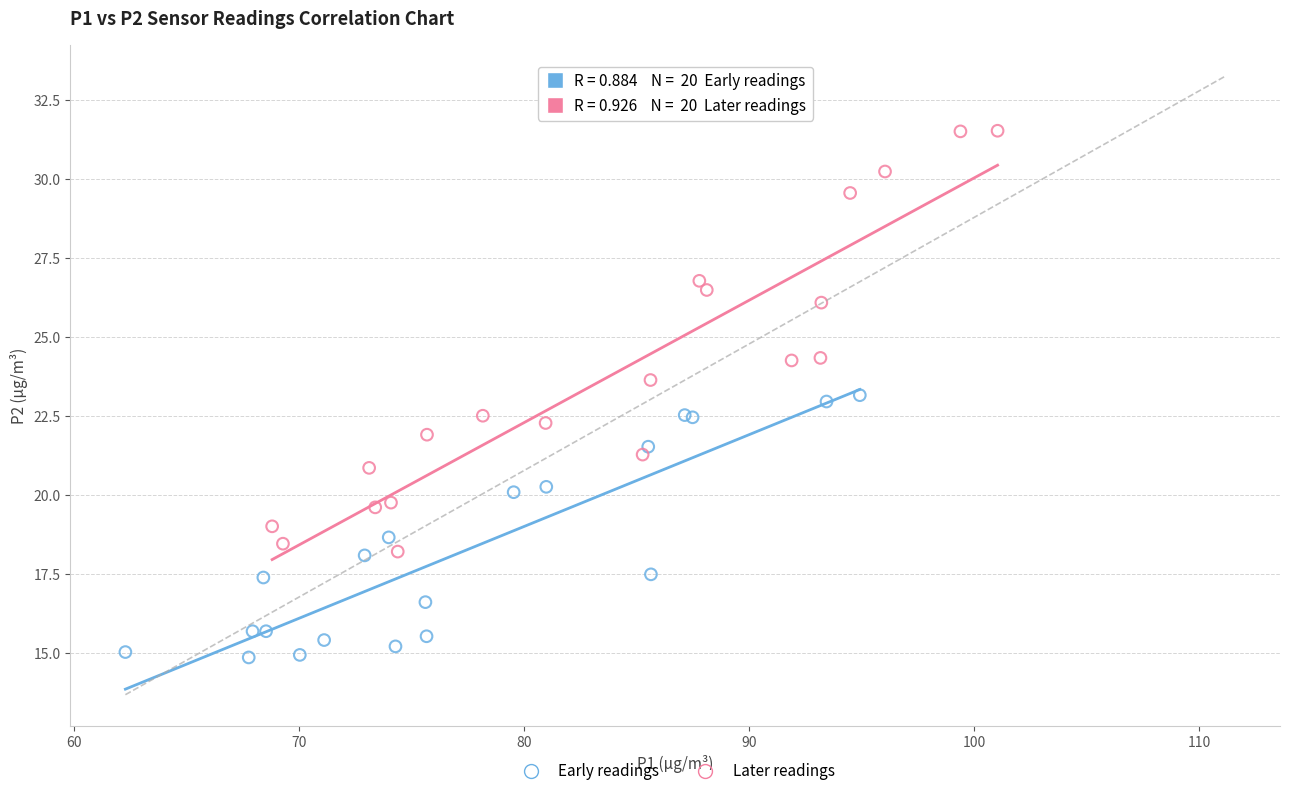

What are all the series names shown in the legend?

Early readings, Later readings